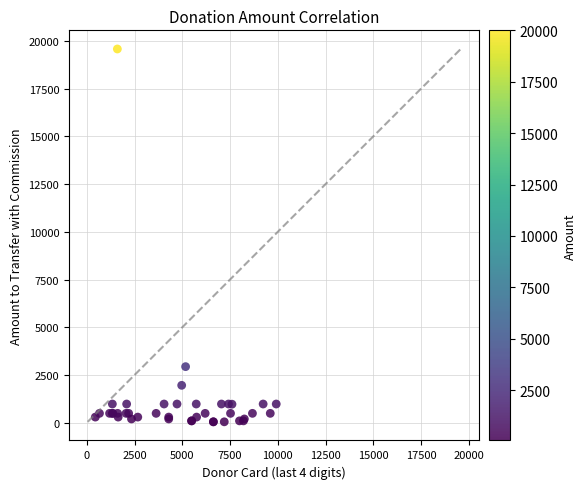

What Y value in the scatter plot is closest to 9813?

2937.0